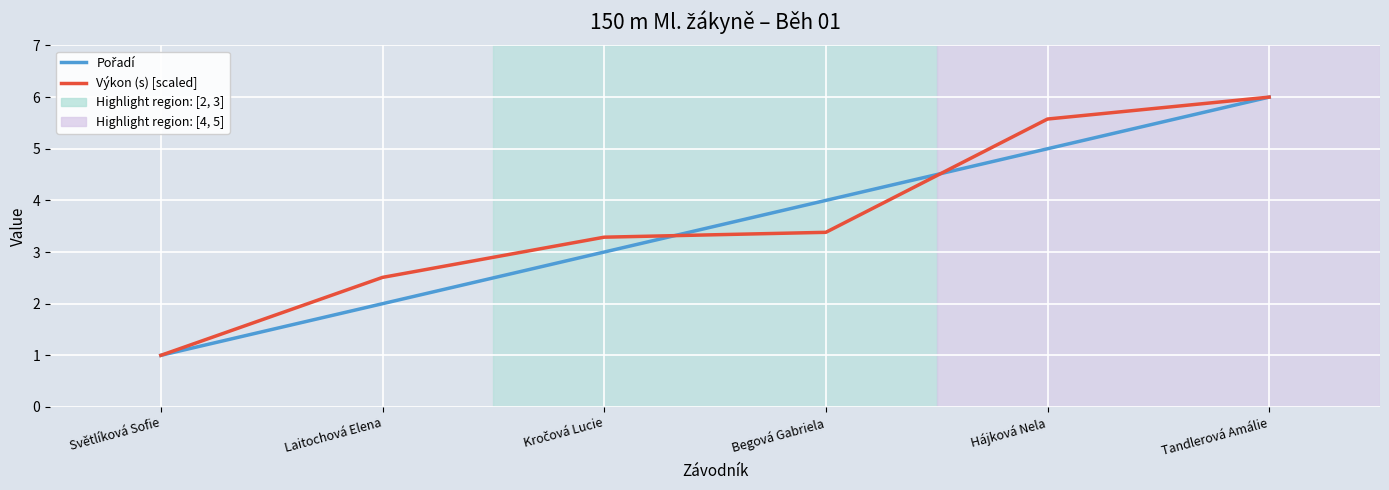

Is it true that Výkon (s) [scaled] equals 2.2 at Tandlerová Amálie?

False